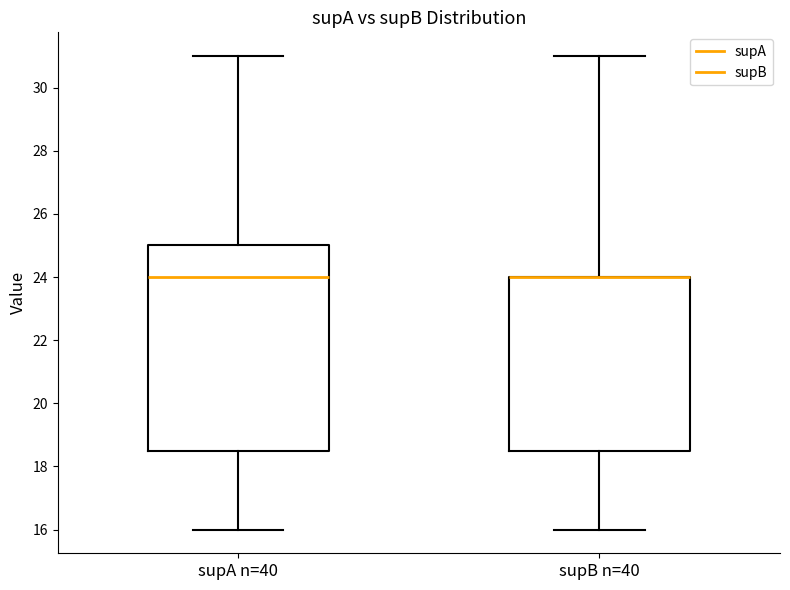

Comparing the boxes themselves (not the whiskers), which one is the tallest?

supA n=40